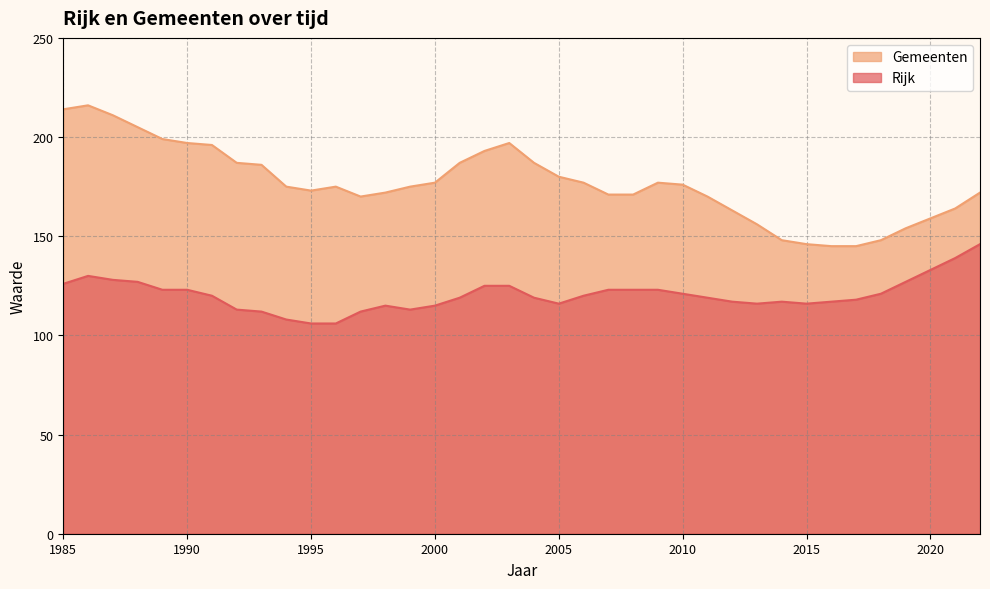

True or false: Gemeenten has more than 0 points higher than both neighbors.

True